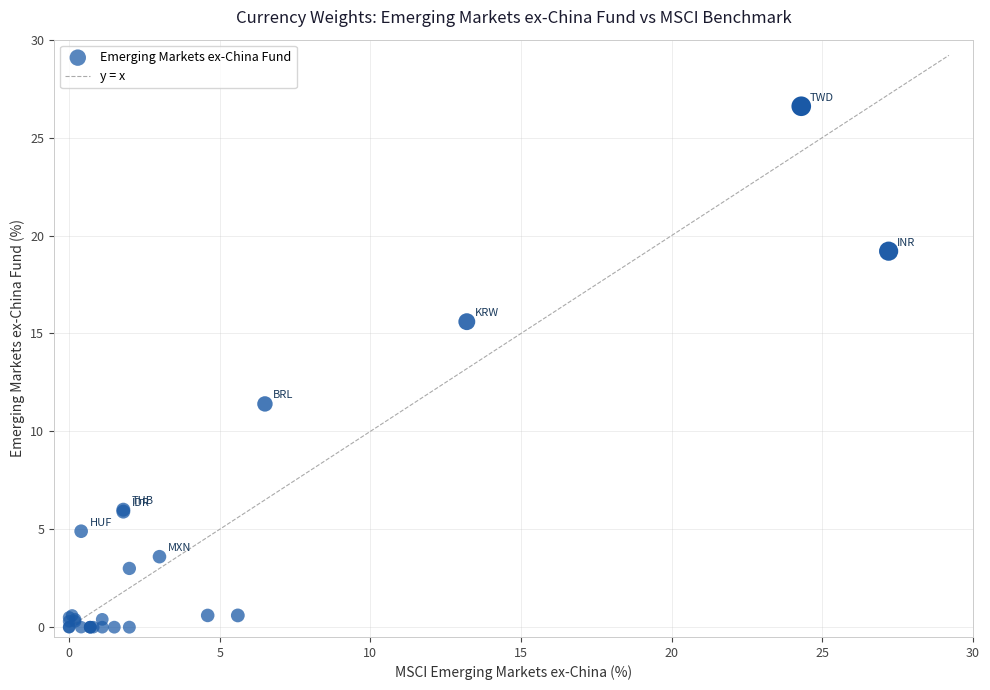

What Y value in the scatter plot is closest to 13?

11.4